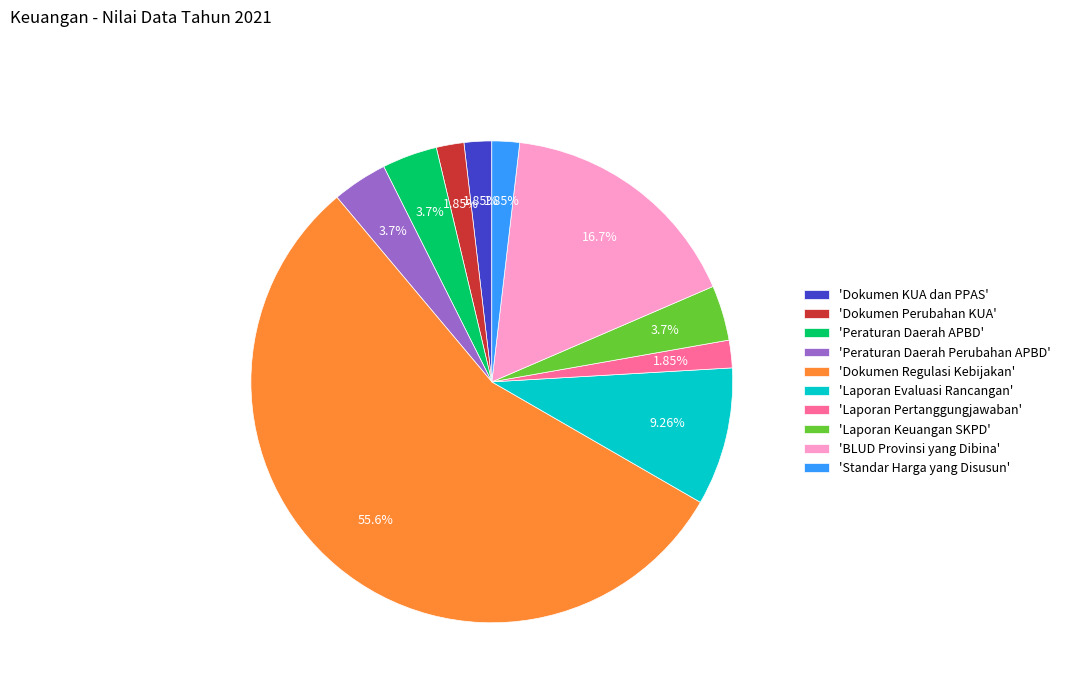

Count the number of slices in the pie.

10